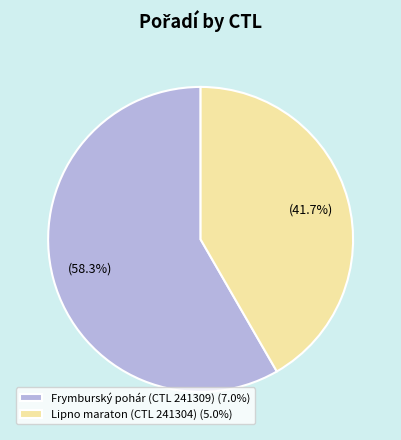

Is there a majority slice in this chart?

Yes